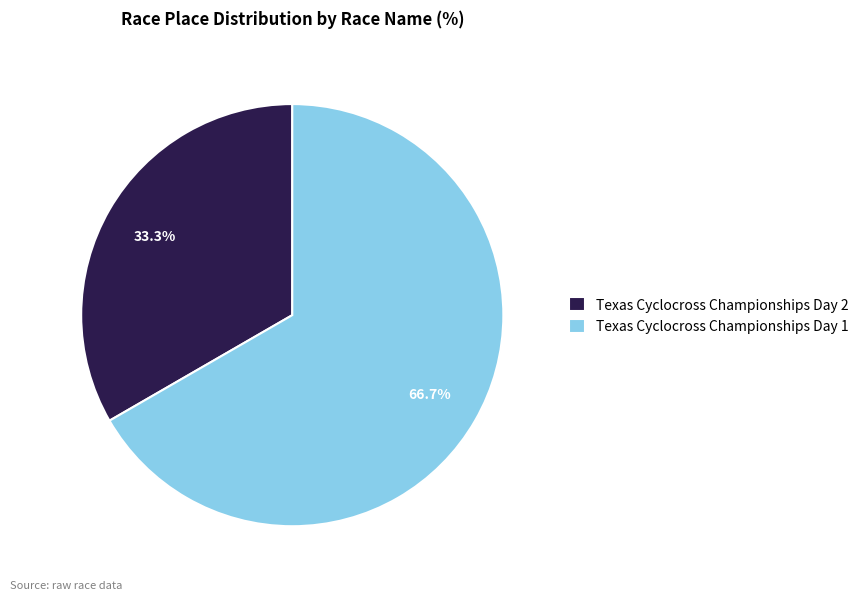

Between Texas Cyclocross Championships Day 1 and Texas Cyclocross Championships Day 2, which is larger?

Texas Cyclocross Championships Day 1